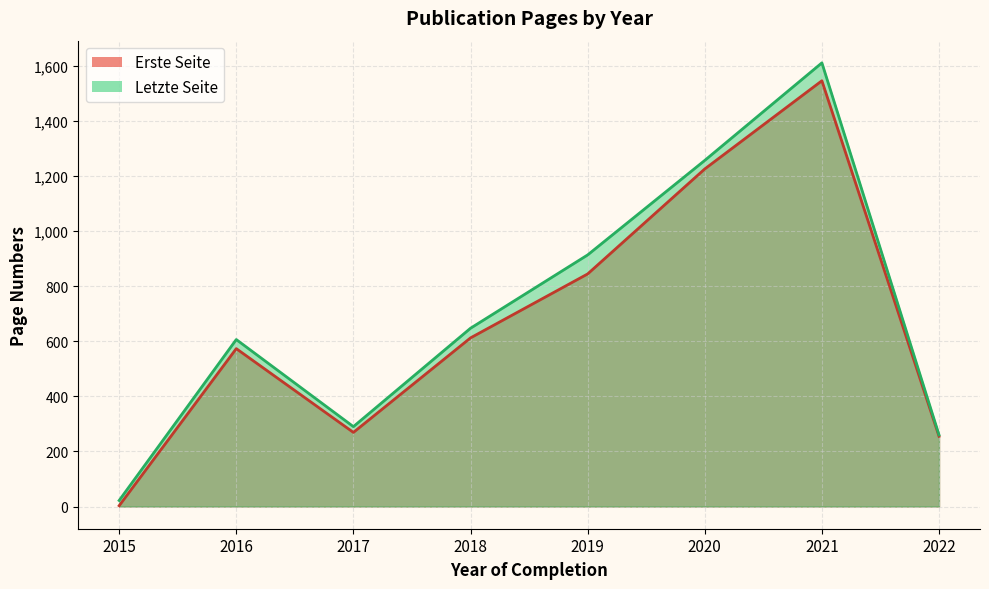

What is the difference between the highest and lowest values at 2021?

65